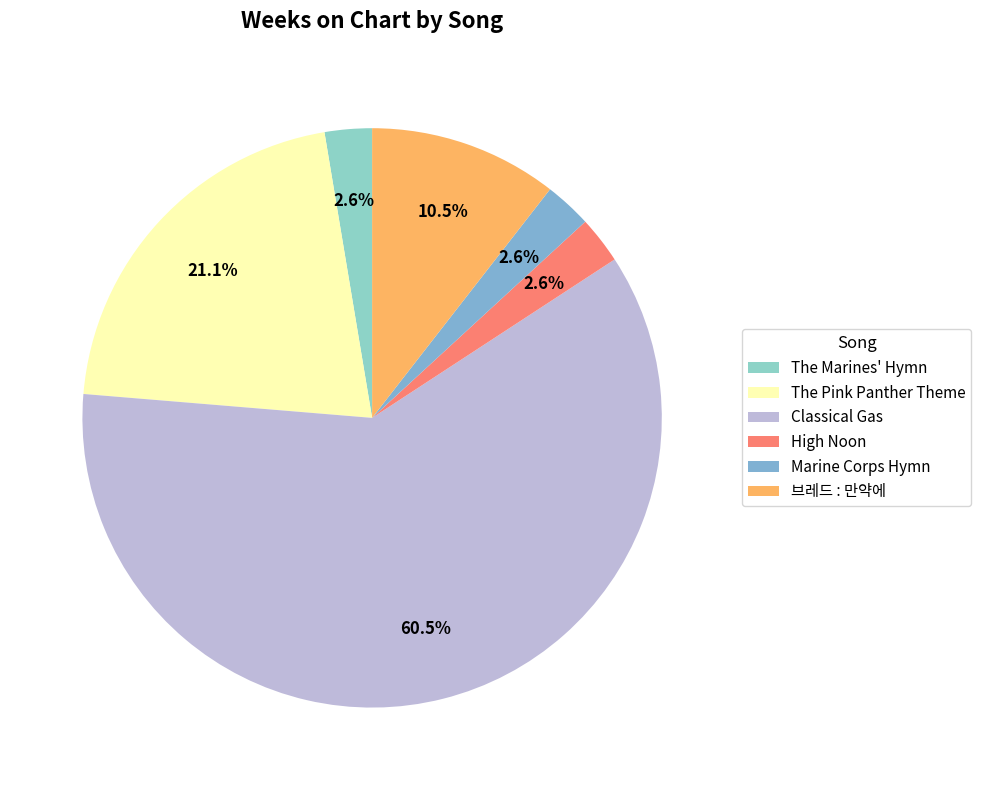

What portion of the pie excludes Classical Gas?

39.5%